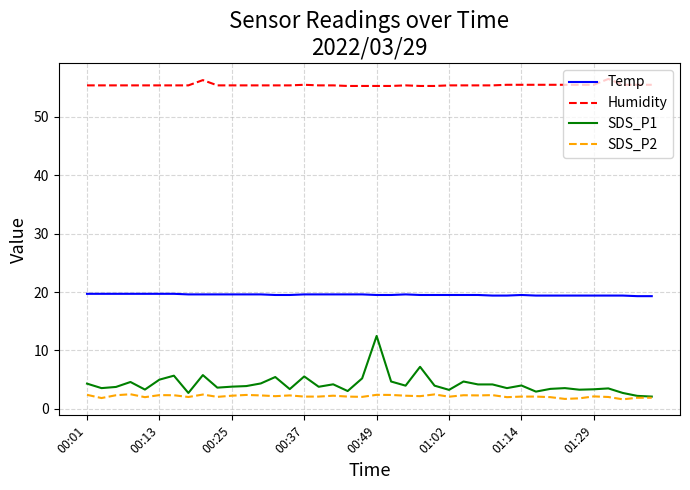

Which series has the widest spread of values?

SDS_P1